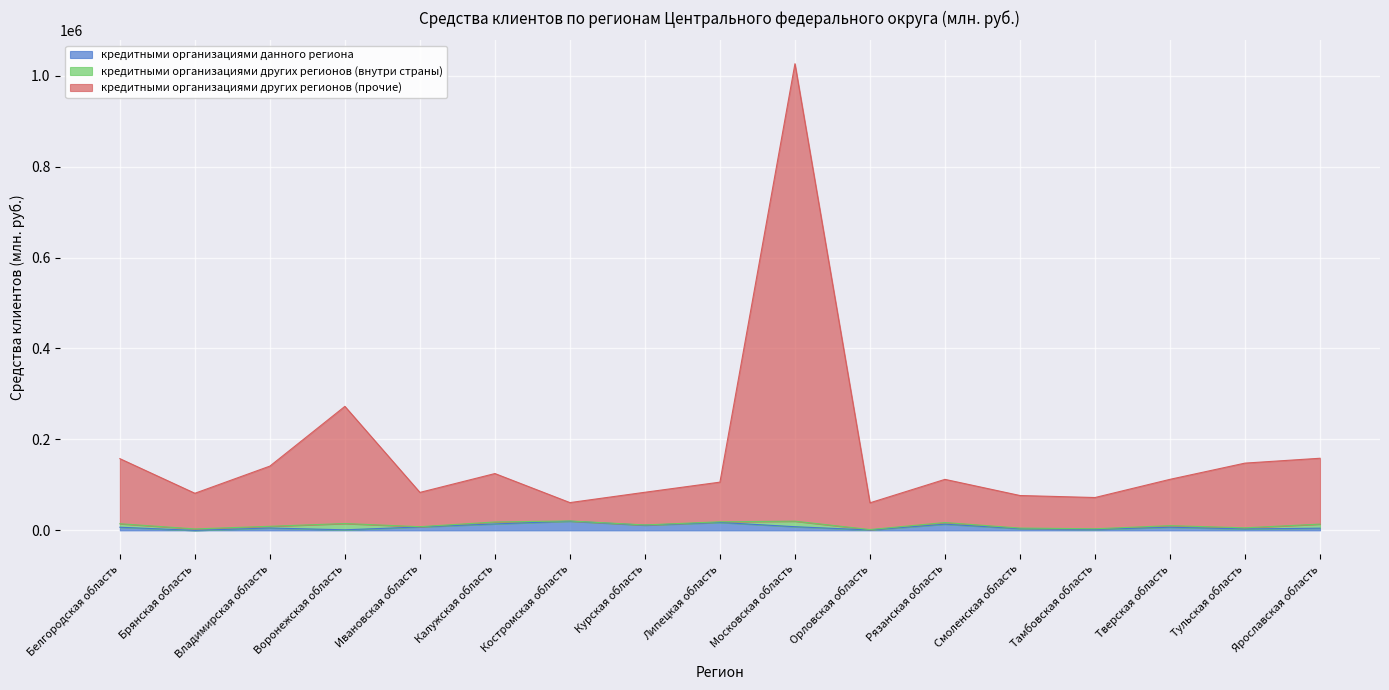

Does the chart display data point markers on the line(s)?

No